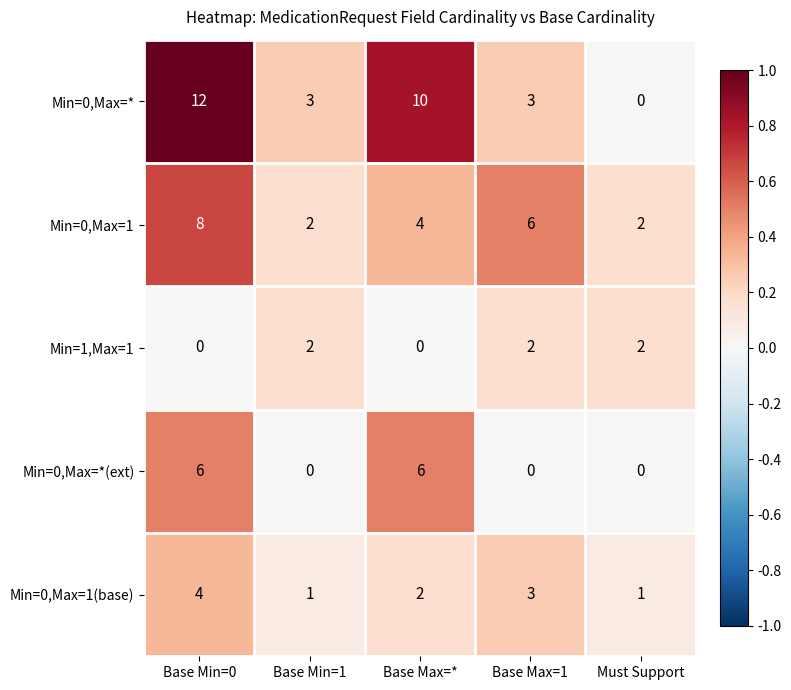

Reading right to left, list all the values displayed in this chart.

Min=0,Max=*: Must Support=0	Base Max=1=3	Base Max=*=10	Base Min=1=3	Base Min=0=12
Min=0,Max=1: Must Support=2	Base Max=1=6	Base Max=*=4	Base Min=1=2	Base Min=0=8
Min=1,Max=1: Must Support=2	Base Max=1=2	Base Max=*=0	Base Min=1=2	Base Min=0=0
Min=0,Max=*(ext): Must Support=0	Base Max=1=0	Base Max=*=6	Base Min=1=0	Base Min=0=6
Min=0,Max=1(base): Must Support=1	Base Max=1=3	Base Max=*=2	Base Min=1=1	Base Min=0=4